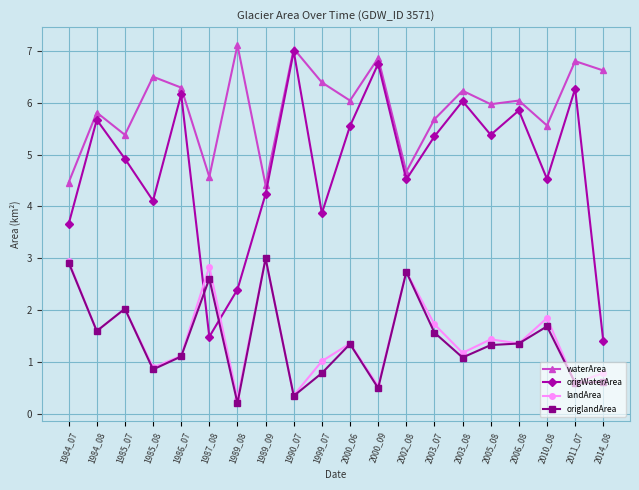

Count the number of data series in this chart.

4